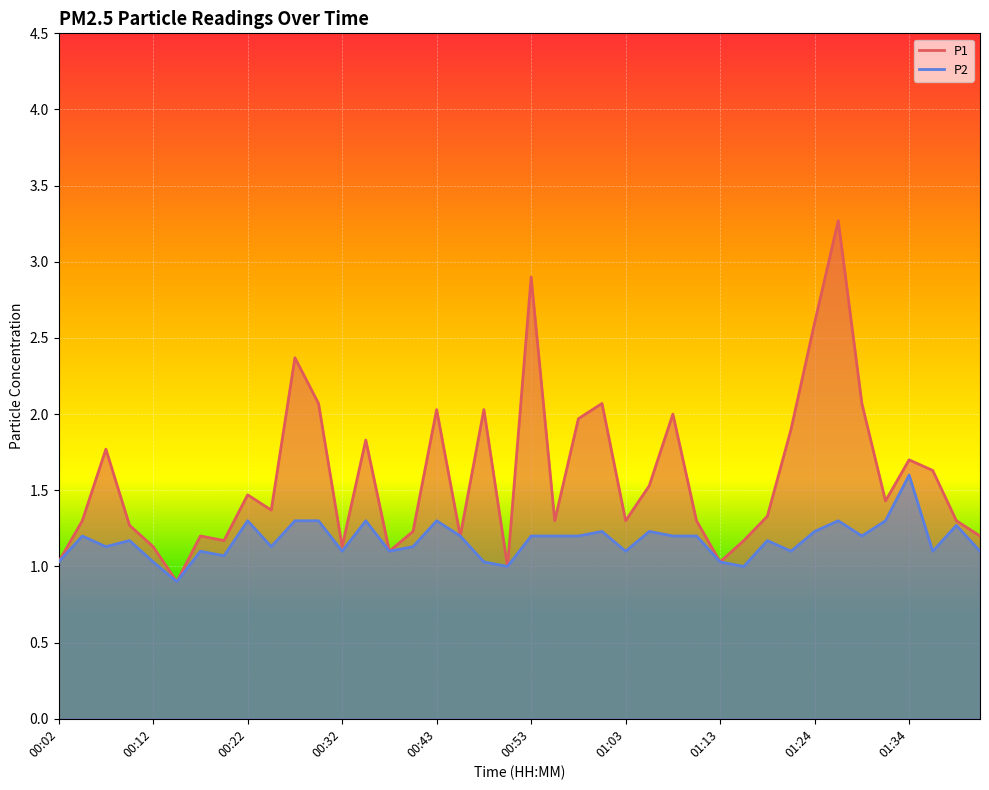

Reading left to right, what are all the values shown in this chart?

P1: 1.0	1.3	1.8	1.3	1.1	0.9	1.2	1.2	1.5	1.4	2.4	2.1	1.1	1.8	1.1	1.2	2.0	1.2	2.0	1.0	2.9	1.3	2.0	2.1	1.3	1.5	2.0	1.3	1.0	1.2	1.3	1.9	2.6	3.3	2.1	1.4	1.7	1.6	1.3	1.2
P2: 1.0	1.2	1.1	1.2	1.0	0.9	1.1	1.1	1.3	1.1	1.3	1.3	1.1	1.3	1.1	1.1	1.3	1.2	1.0	1.0	1.2	1.2	1.2	1.2	1.1	1.2	1.2	1.2	1.0	1.0	1.2	1.1	1.2	1.3	1.2	1.3	1.6	1.1	1.3	1.1